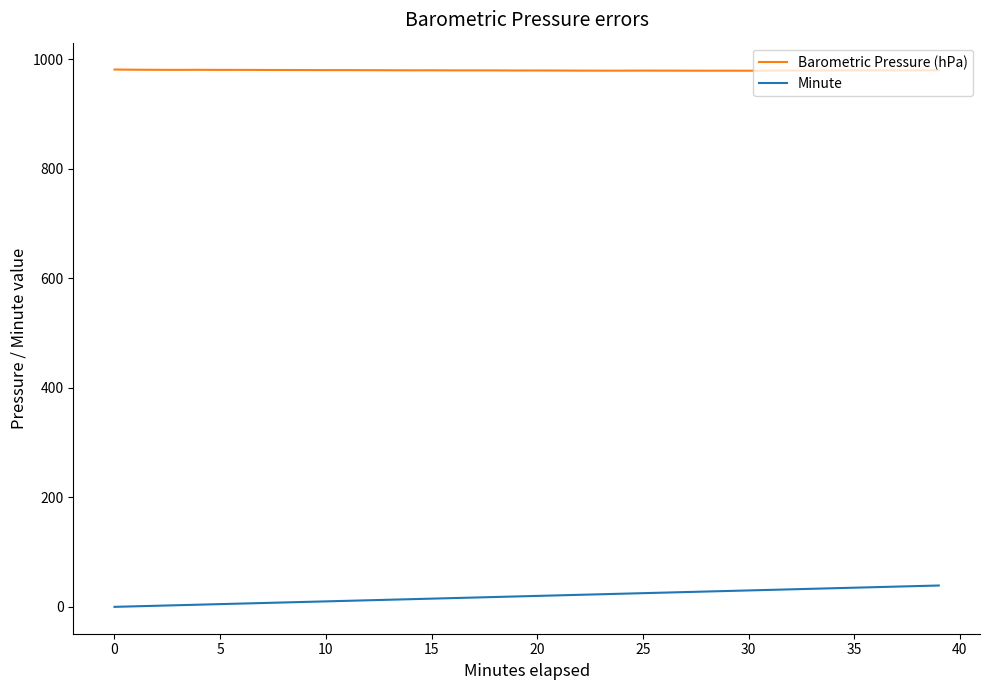

Which series has the largest total across all categories?

Barometric Pressure (hPa)